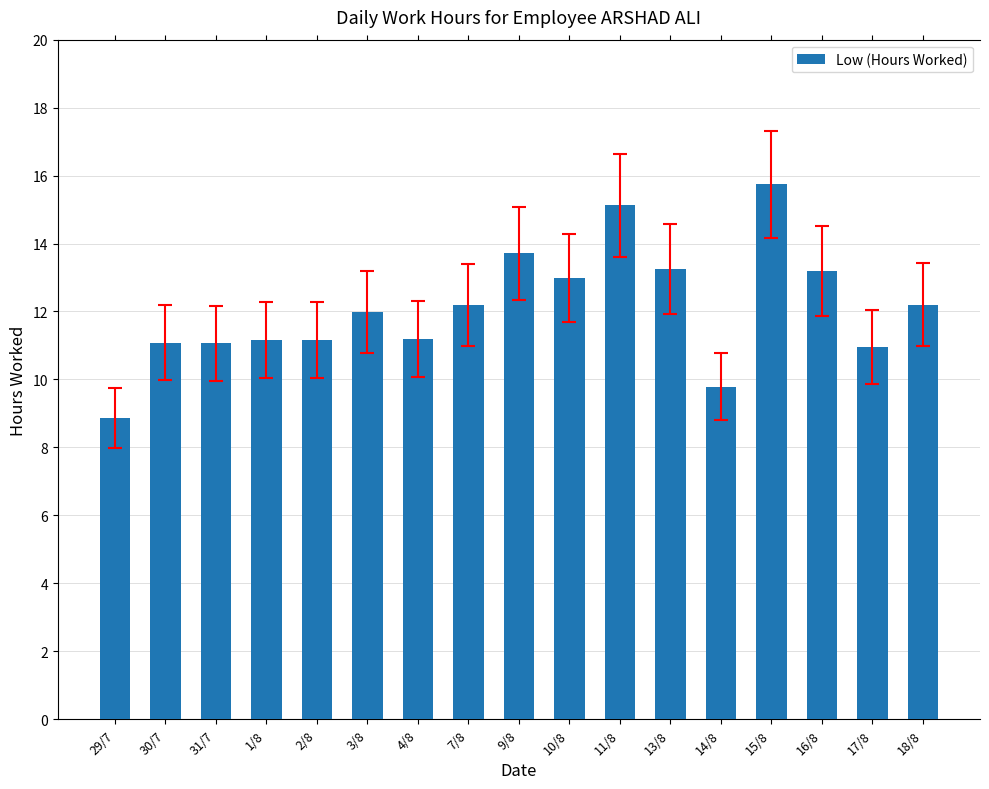

What is the difference between the values at 18/8 and 11/8?

2.9